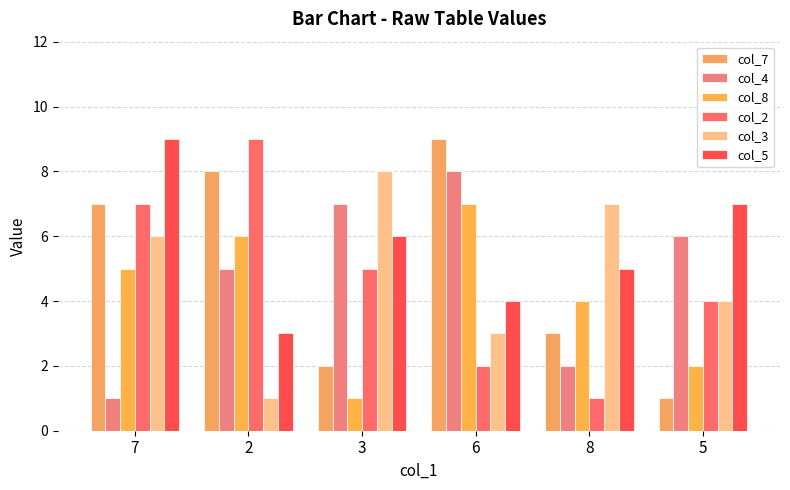

What position from the left is 2?

2